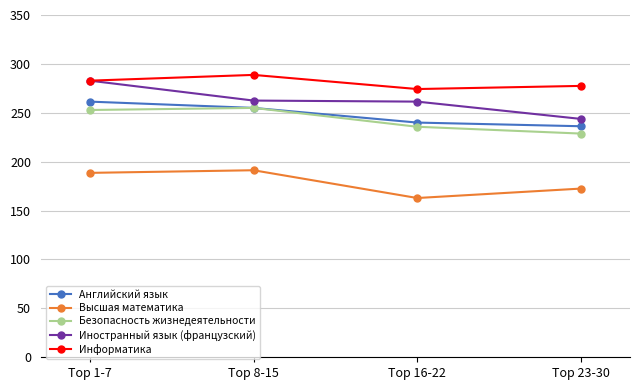

What is the maximum value shown in the chart?

288.8